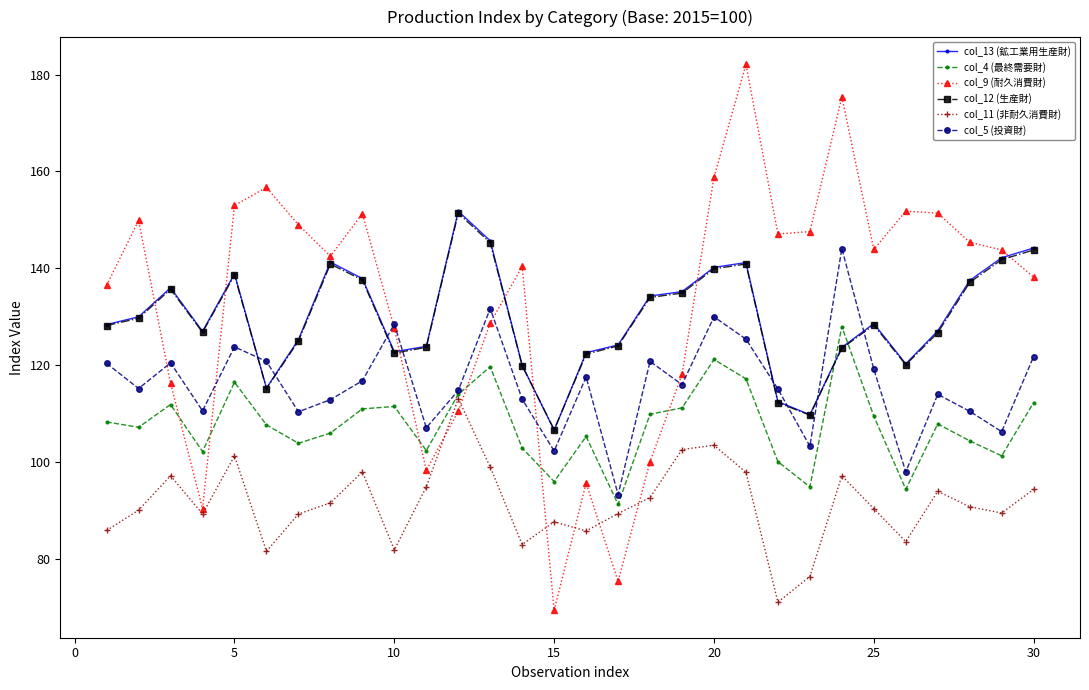

Which series has the widest spread of values?

col_9 (耐久消費財)